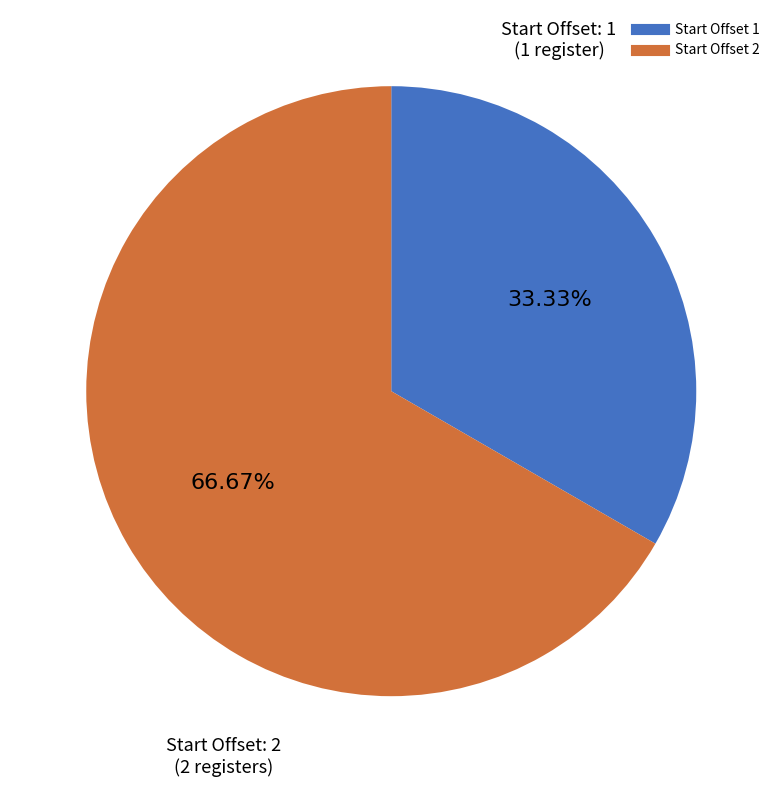

Does any single category account for the majority?

Yes